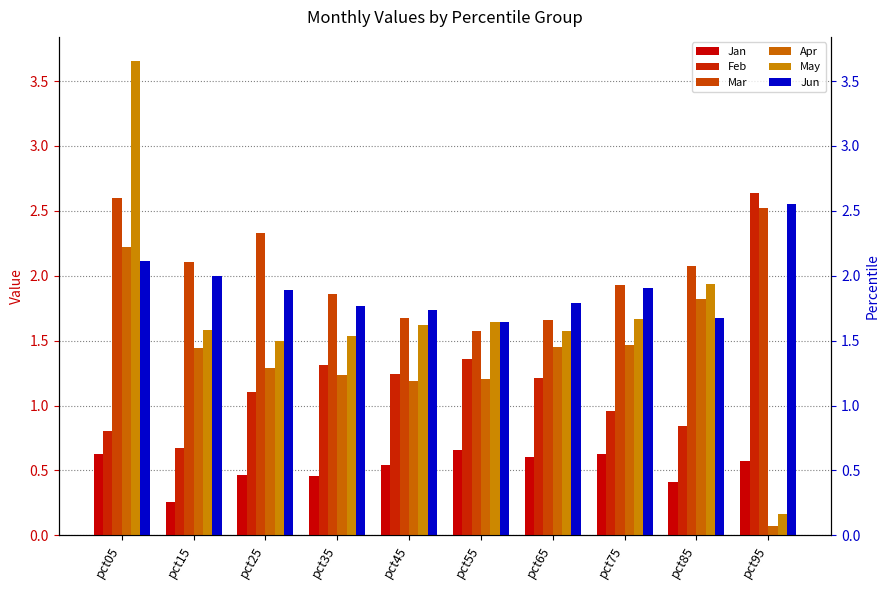

At which label does Mar first exceed 2?

pct05